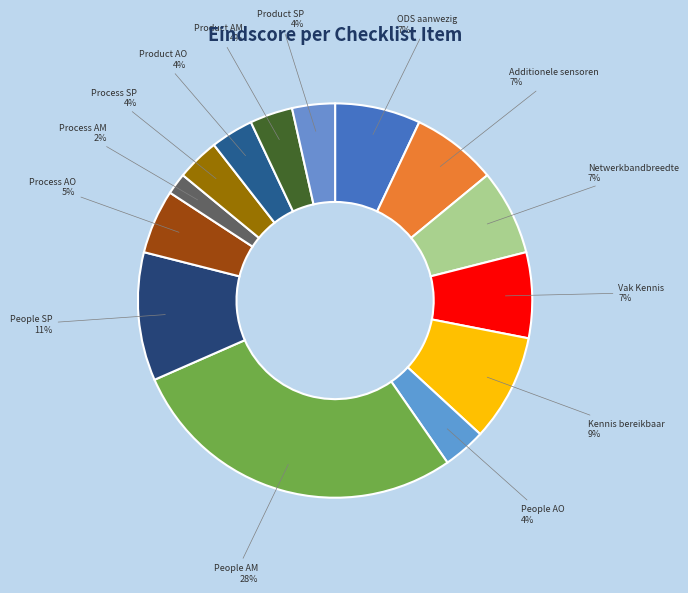

Does Product AO account for over 50% of the chart?

No